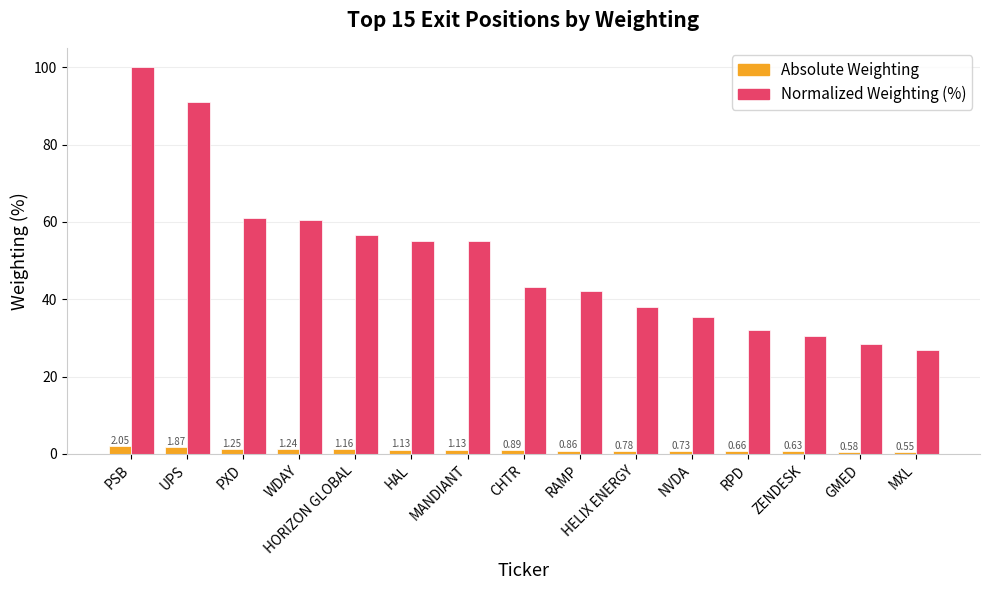

What is the difference between the Absolute Weighting values at RPD and HORIZON GLOBAL?

0.5